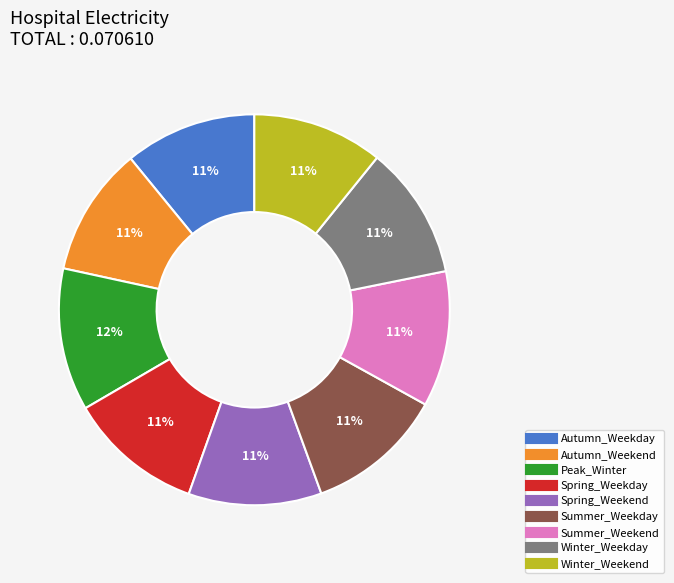

True or false: Winter_Weekend accounts for 1% of the total.

False